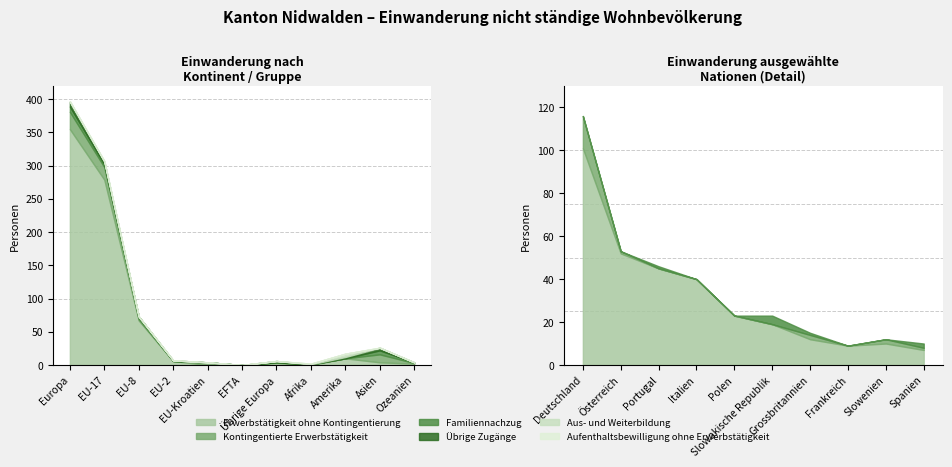

What is the difference between the Übrige Zugänge values at Amerika and EU-2?

1